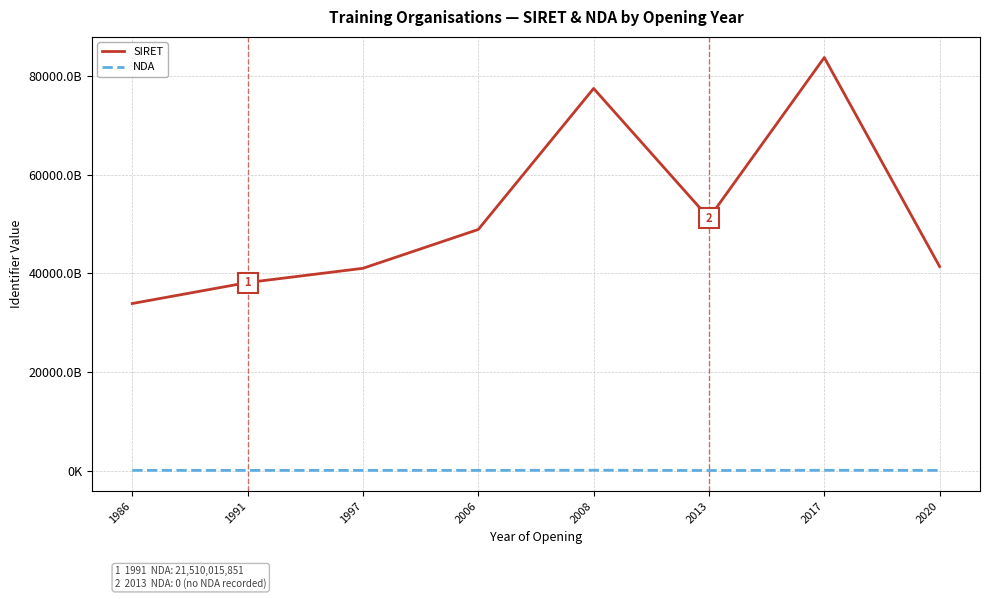

What are all the series names shown in the legend?

SIRET, NDA